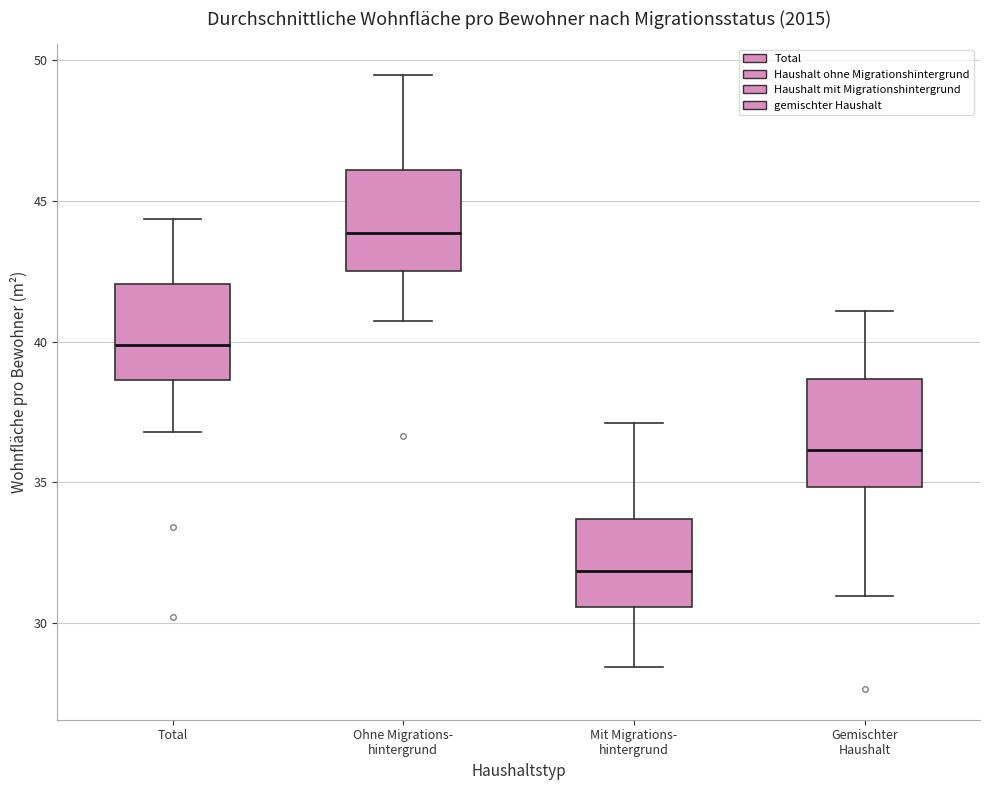

Which box's median line is the lowest?

Mit Migrations- hintergrund